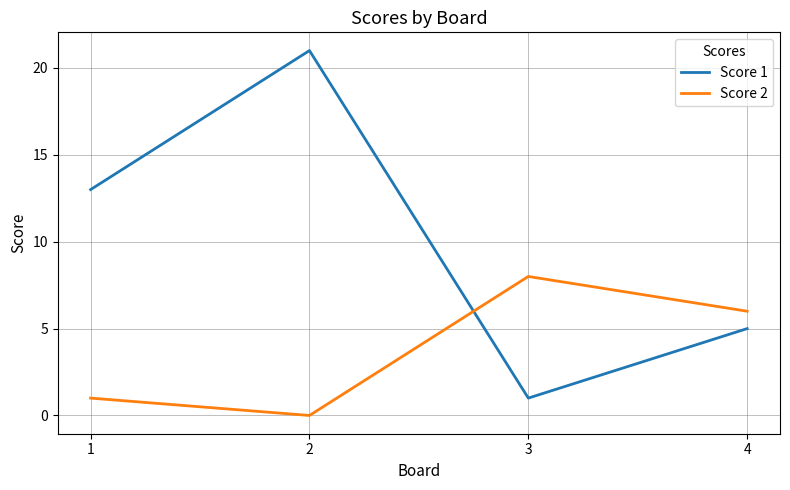

Which series ends up on top after the final intersection of Score 1 and Score 2?

Score 2